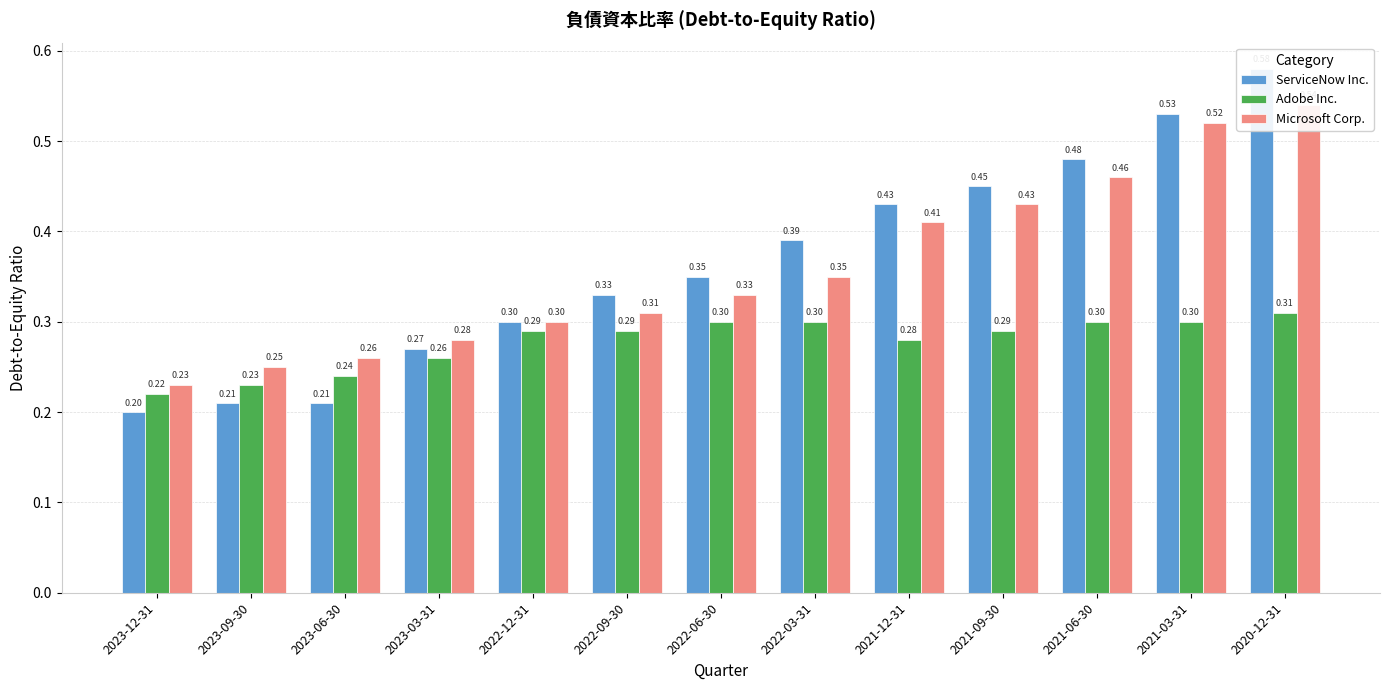

The value of ServiceNow Inc. at 2021-09-30 is 0.2. True or false?

False